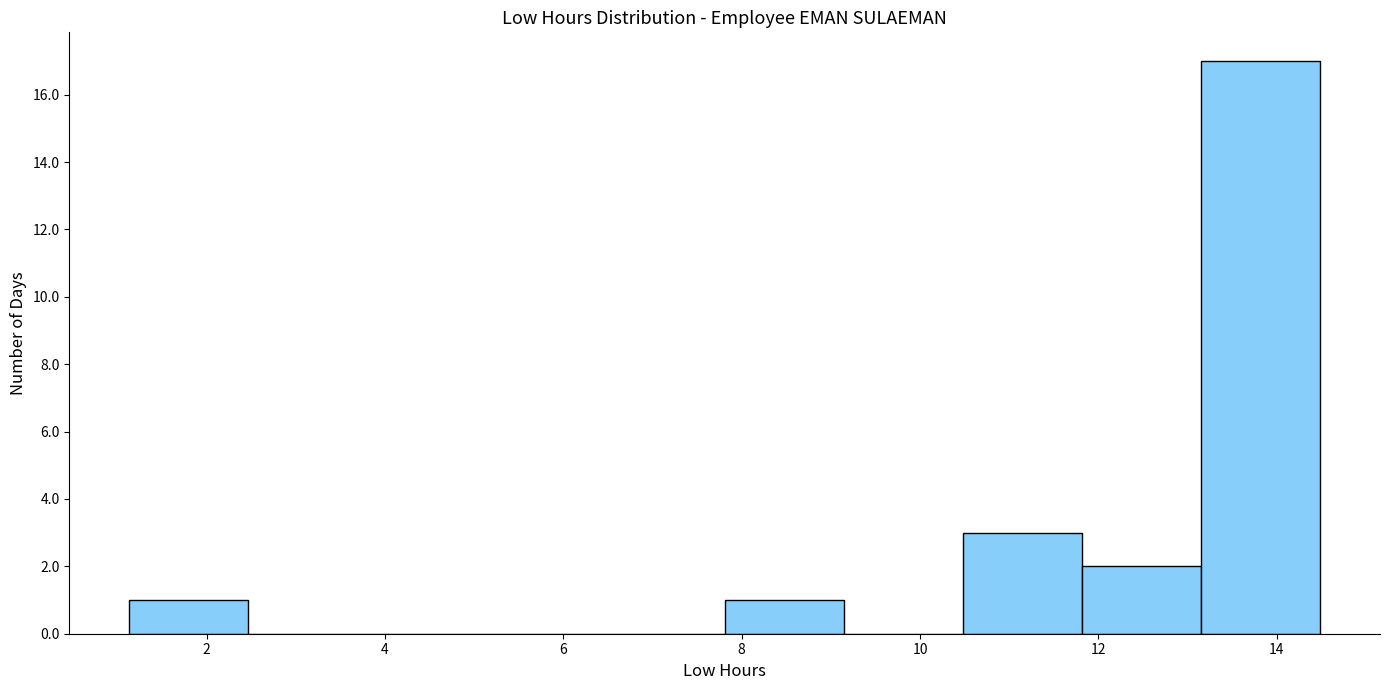

Reading left to right, list every bar in this chart as the range it spans on the x-axis followed by its height. Neither the bar edges nor the heights are printed on the chart, so give them approximately, as read against the axes.

1.2 to 2.4: 1
2.4 to 3.8: 0
3.8 to 5.2: 0
5.2 to 6.4: 0
6.4 to 7.8: 0
7.8 to 9.2: 1
9.2 to 10.4: 0
10.4 to 11.8: 3
11.8 to 13.2: 2
13.2 to 14.4: 17